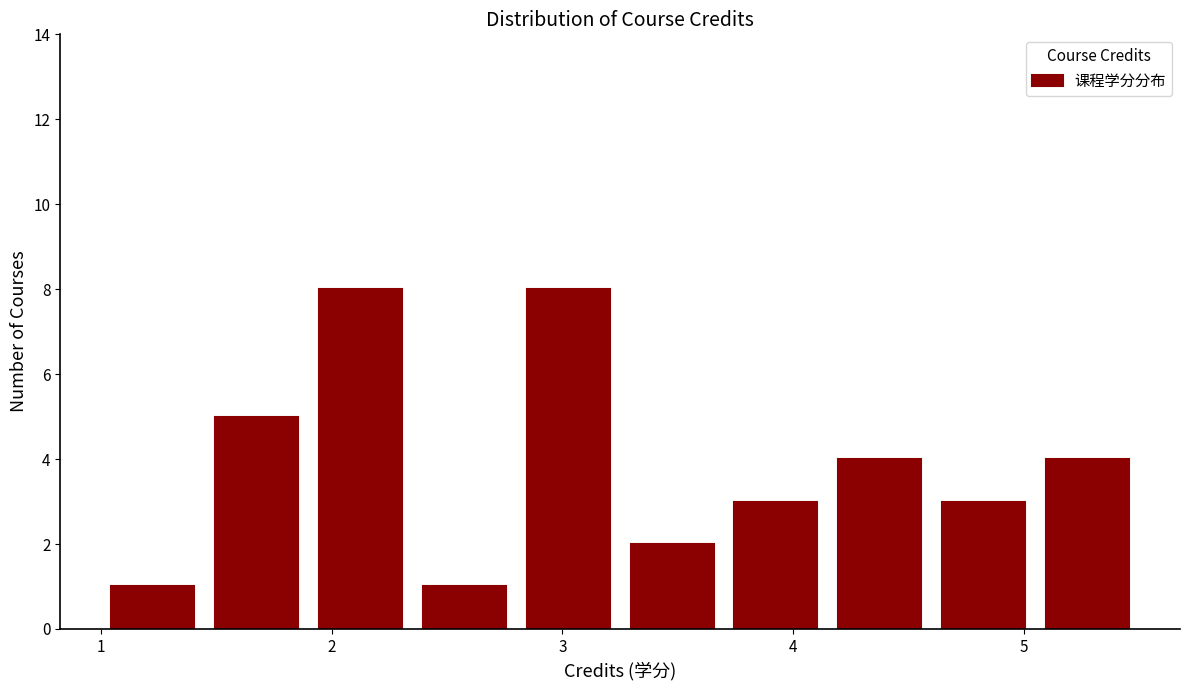

How tall is the bar that spans 3.70 to 4.15 on the x-axis? Neither the bar edges nor the heights are printed on the chart, so give them approximately, as read against the axes.

3